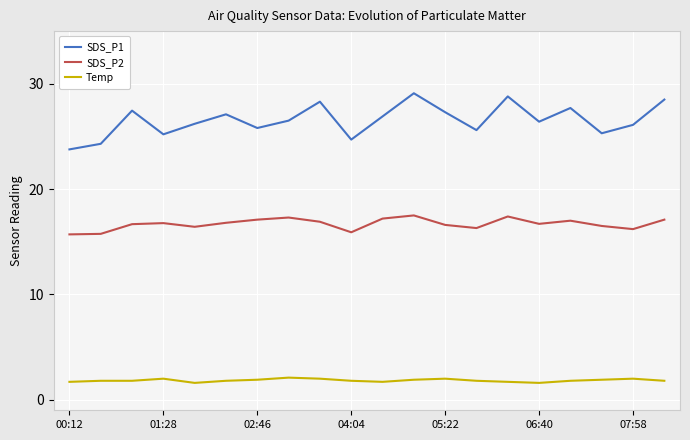

Which series has the largest total across all categories?

SDS_P1